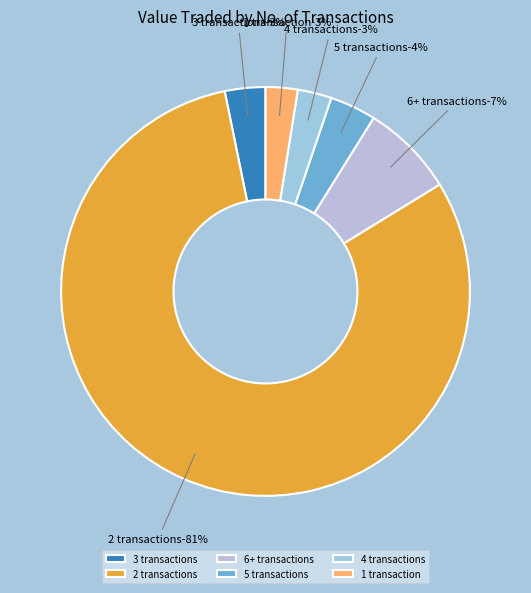

What is the change in value from 2 trans to 1 trans?

-1640